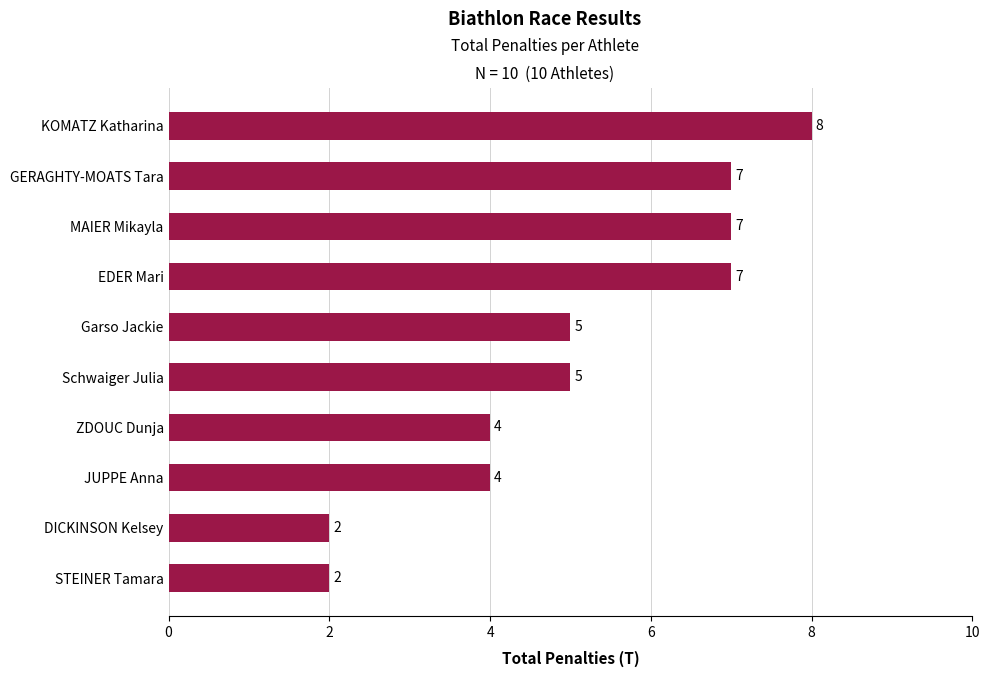

At which category does the chart reach its peak across all series?

KOMATZ Katharina